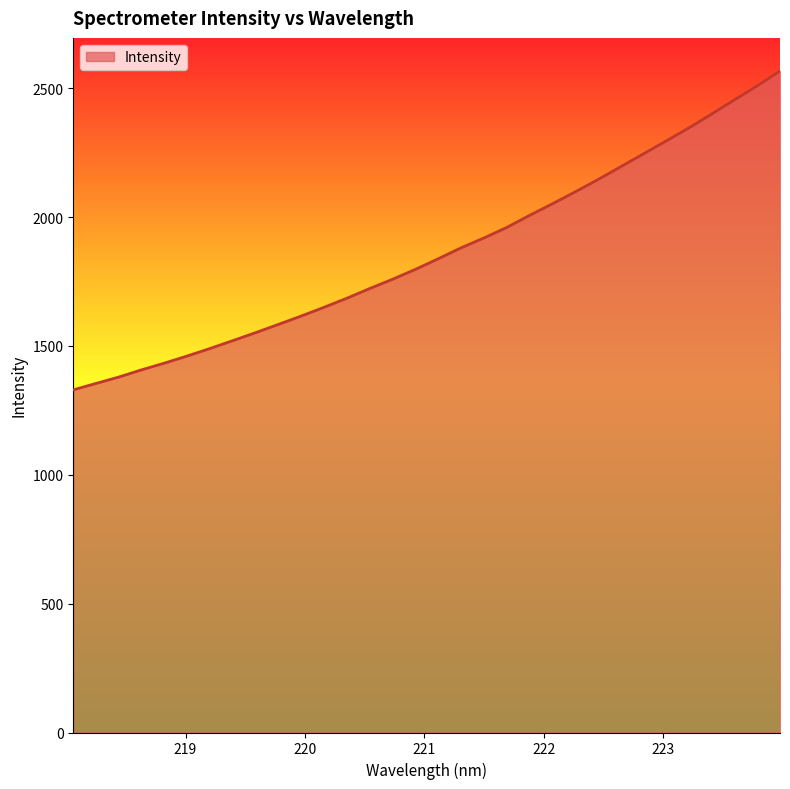

What is the greatest value displayed?

2567.2